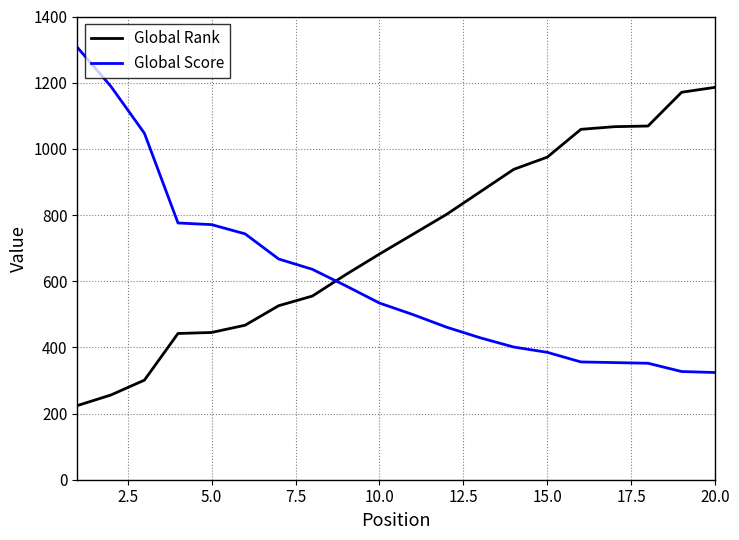

What is the average value of the Global Score series?

607